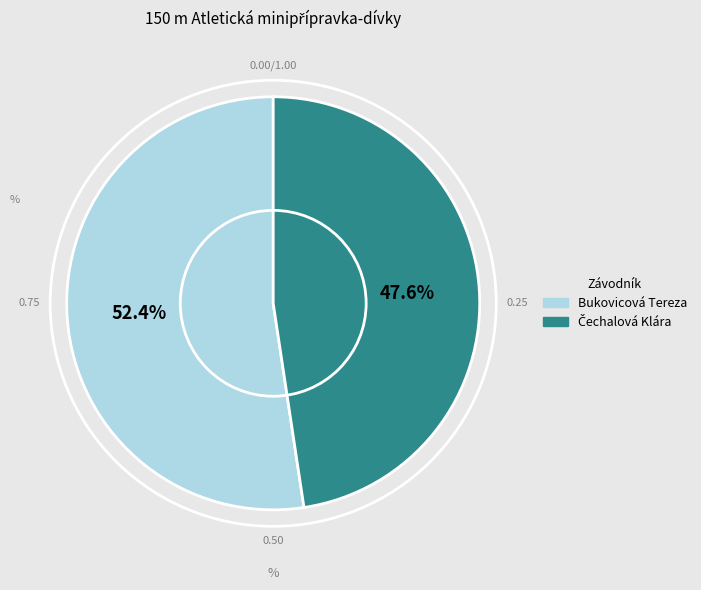

To the nearest percent, what is the average slice percentage?

50%